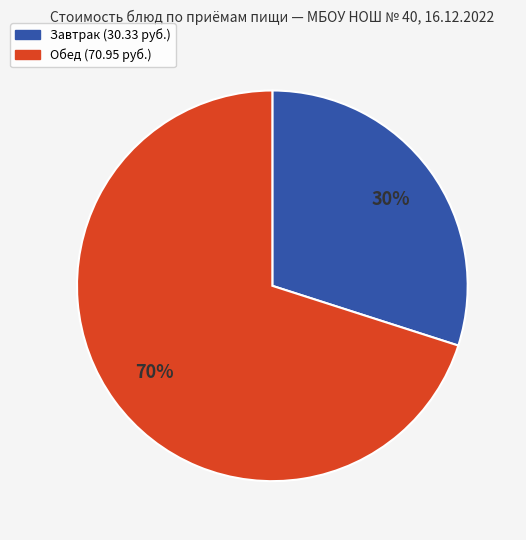

To the nearest percent, what is the difference between the largest and smallest slice percentages?

40%